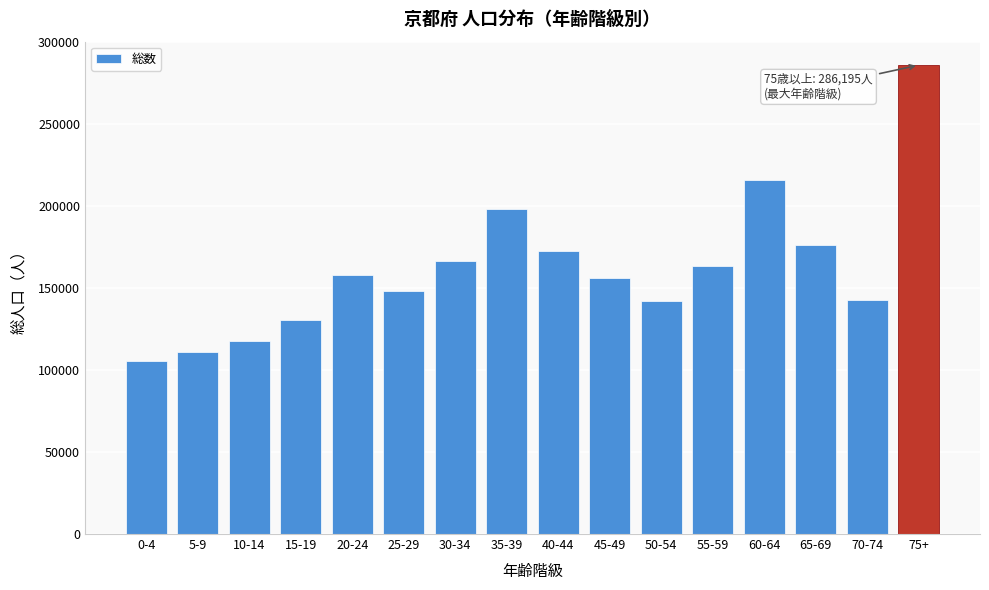

What is the difference between the values at 5-9 and 35-39?

87317